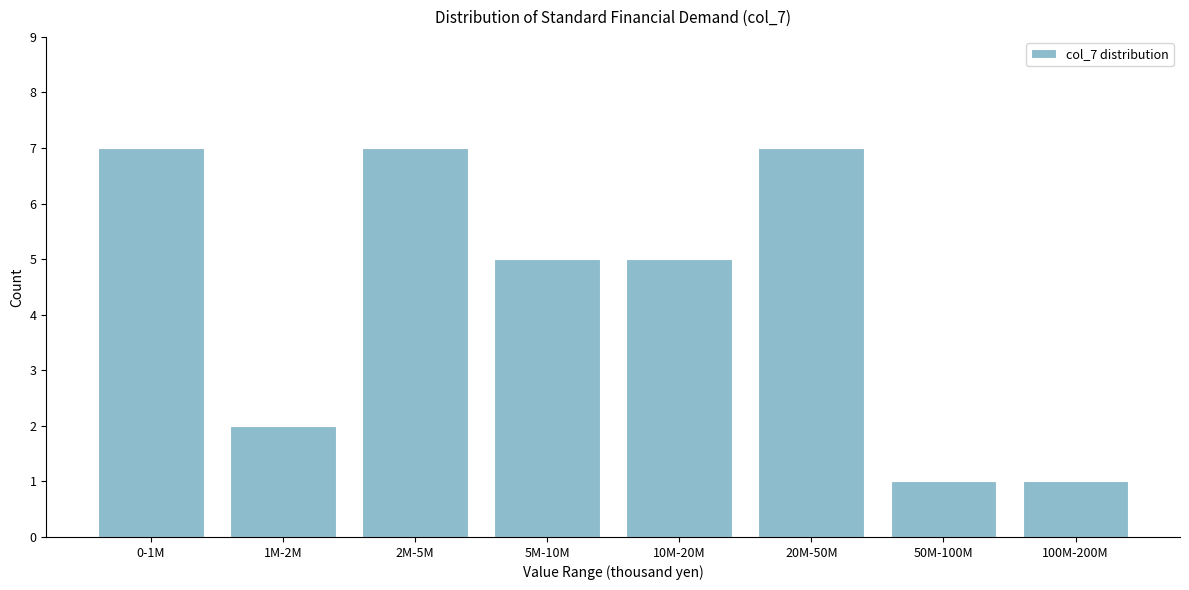

Reading right to left, what are all the values shown in this chart?

100M-200M=1	50M-100M=1	20M-50M=7	10M-20M=5	5M-10M=5	2M-5M=7	1M-2M=2	0-1M=7